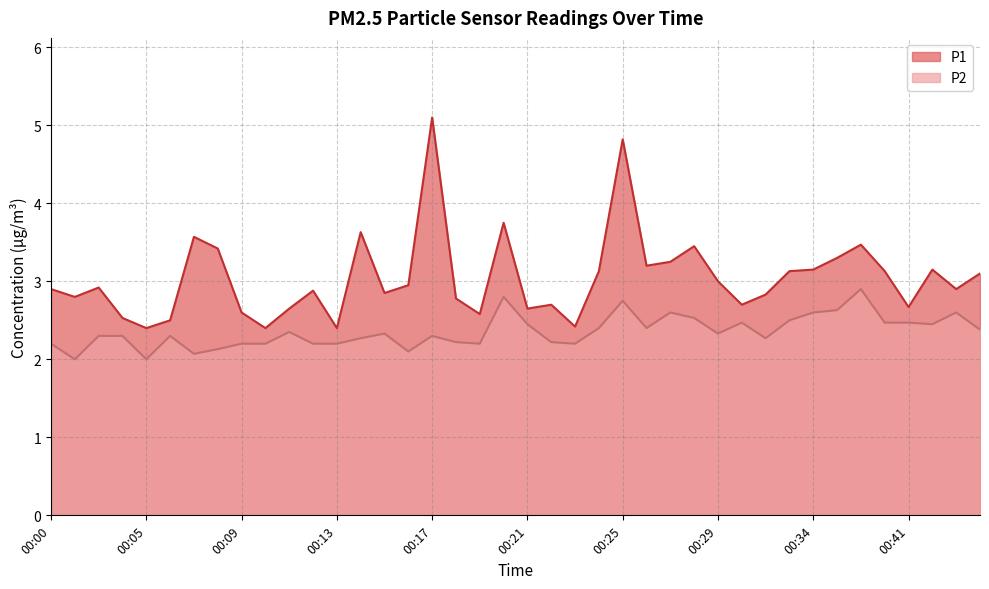

What is the total value across all series at 00:22?

4.9